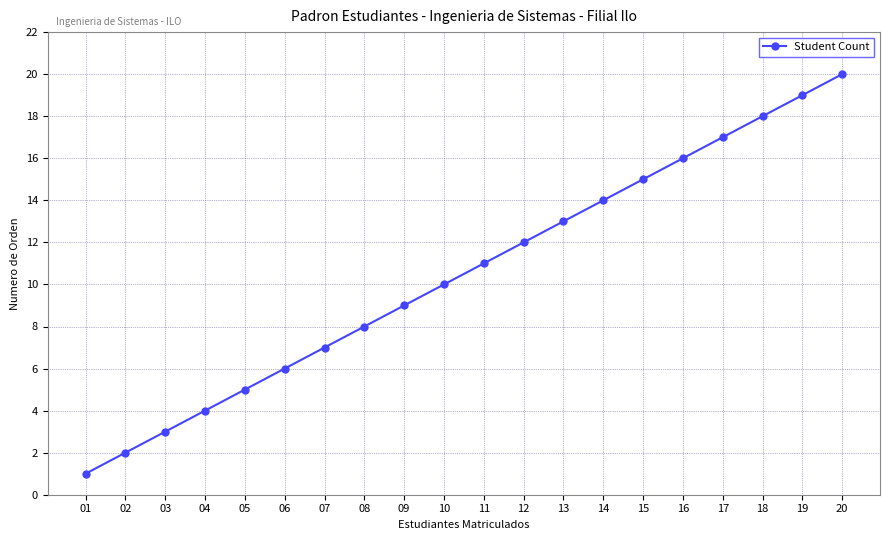

What is the difference between the maximum and second lowest values?

18